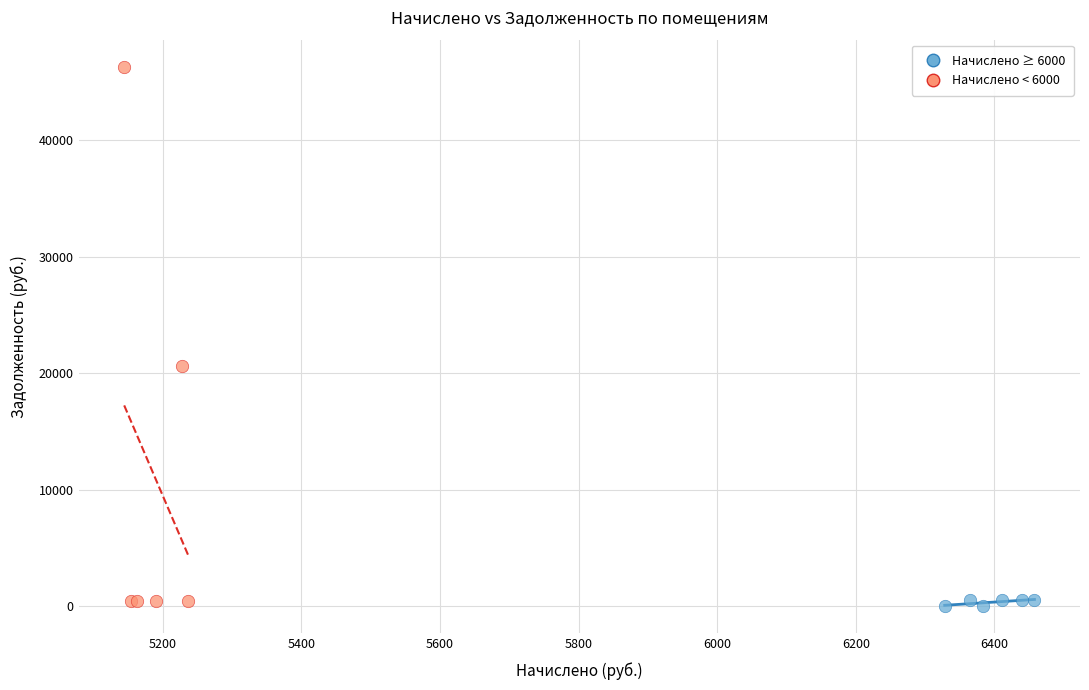

Which series contains the highest Y value?

Начислено < 6000